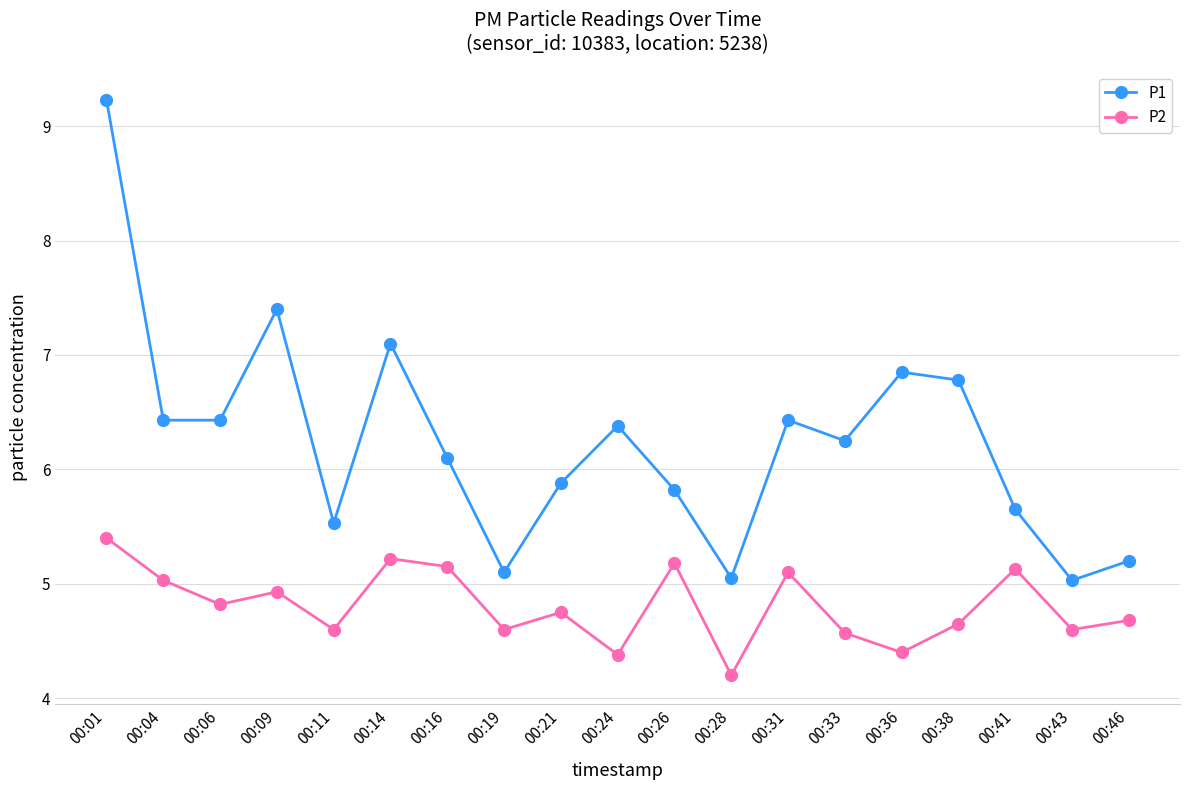

The value of P1 at 00:46 is 5.2. True or false?

True